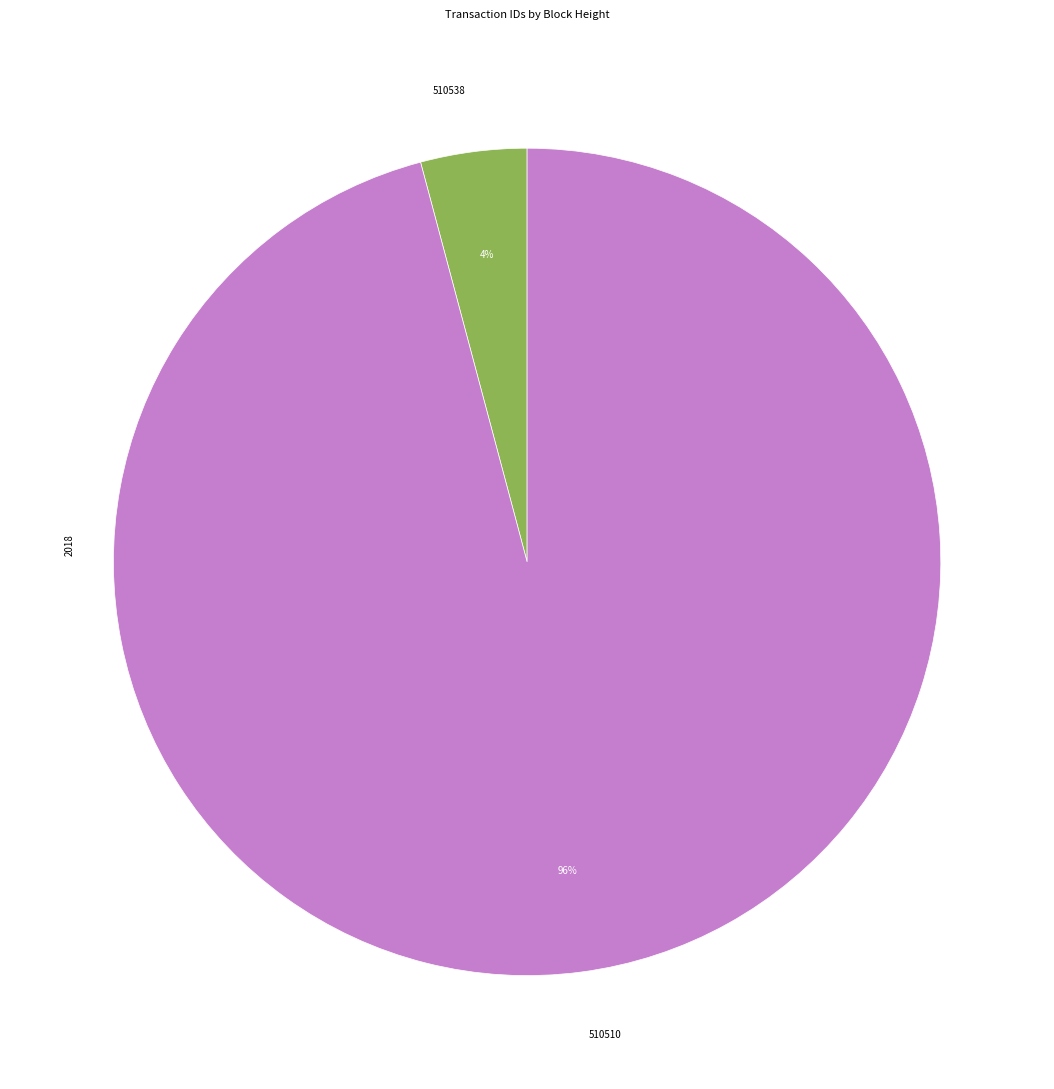

Do 510538 and 510510 together represent more than half of the pie?

Yes